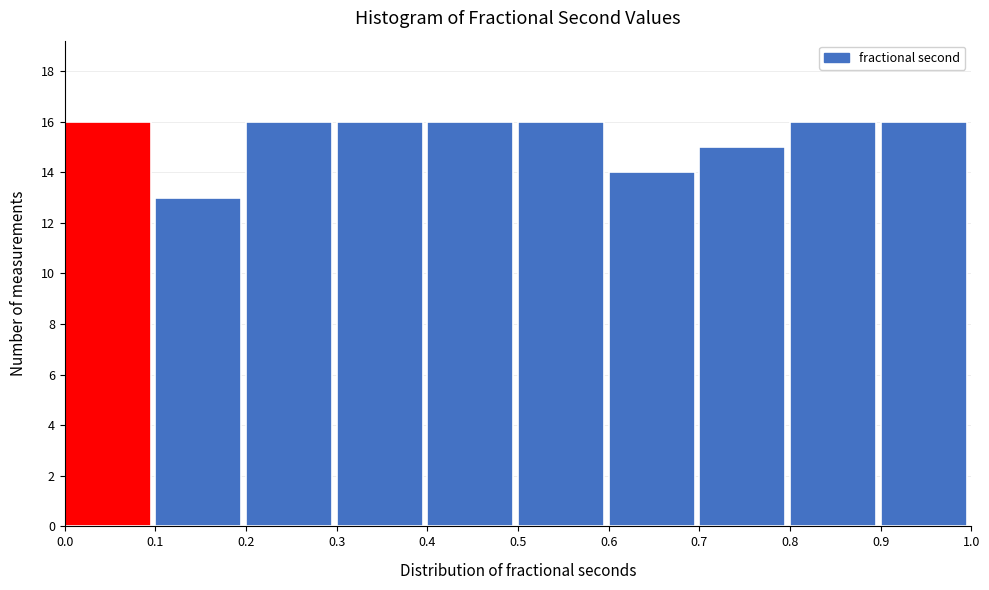

Reading left to right, list every bar in this chart as the range it spans on the x-axis followed by its height. The values are not printed on the chart, so give them approximately, as read against the axis.

0.0 to 0.1: 16
0.1 to 0.2: 13
0.2 to 0.3: 16
0.3 to 0.4: 16
0.4 to 0.5: 16
0.5 to 0.6: 16
0.6 to 0.7: 14
0.7 to 0.8: 15
0.8 to 0.9: 16
0.9 to 1.0: 16